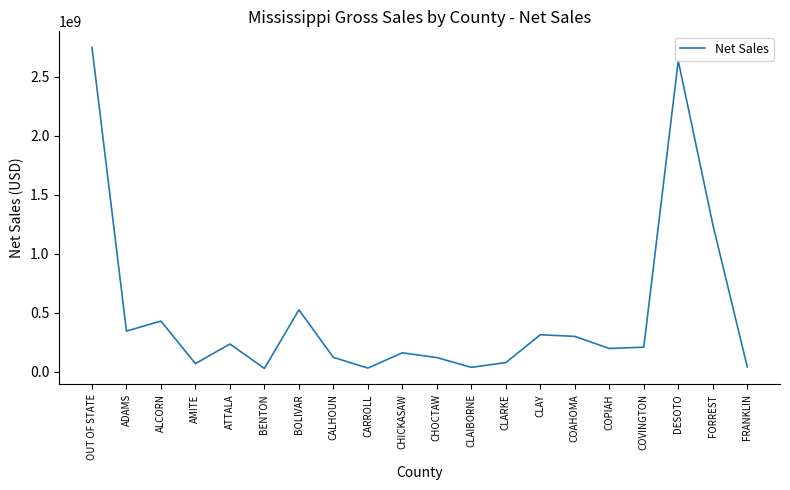

At which category does the data reach its first local peak?

ALCORN